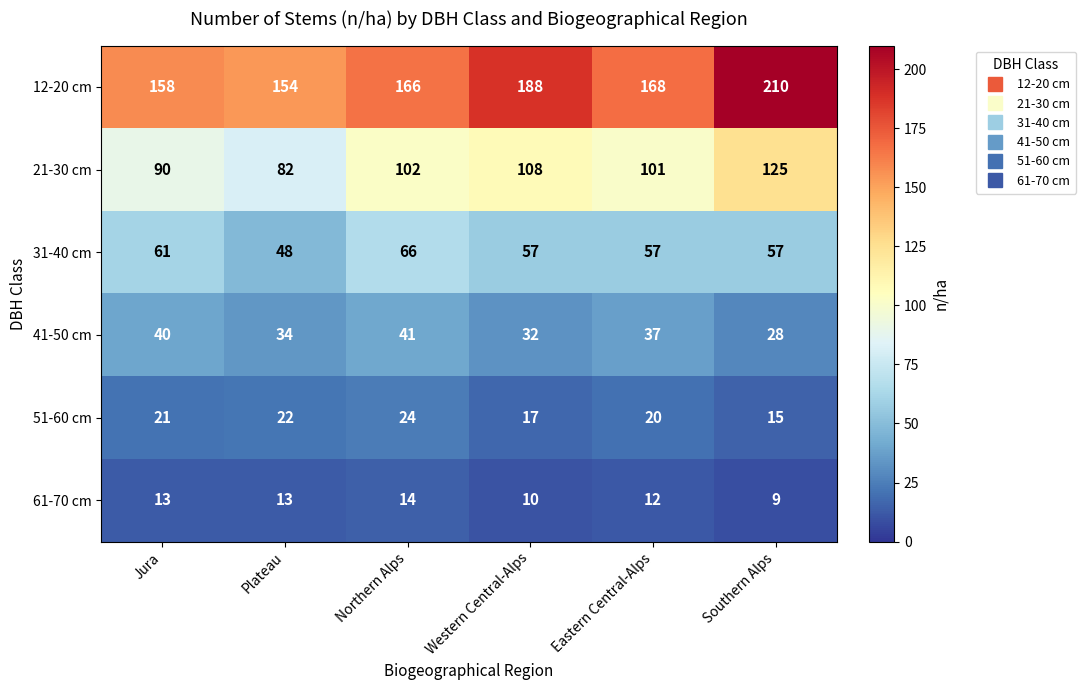

Which series has the largest total across all categories?

12-20 cm